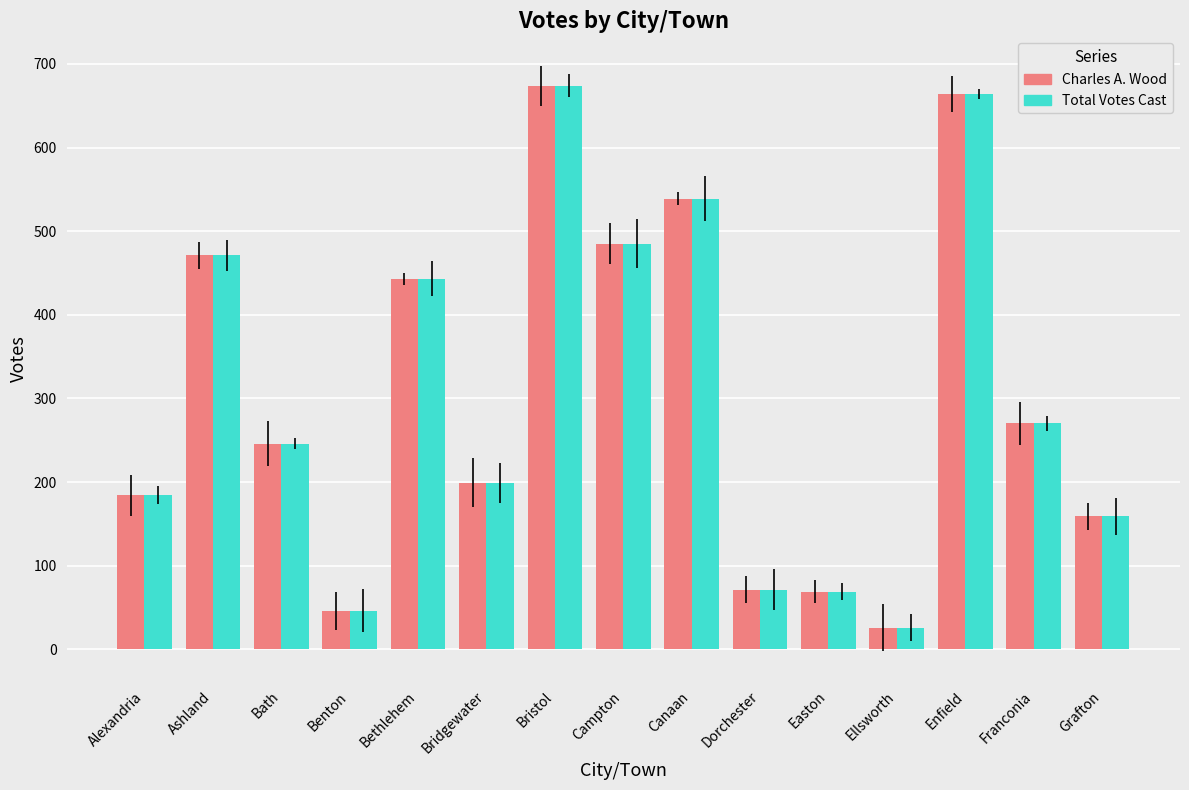

At which label is Charles A. Wood closest to 350?

Franconia